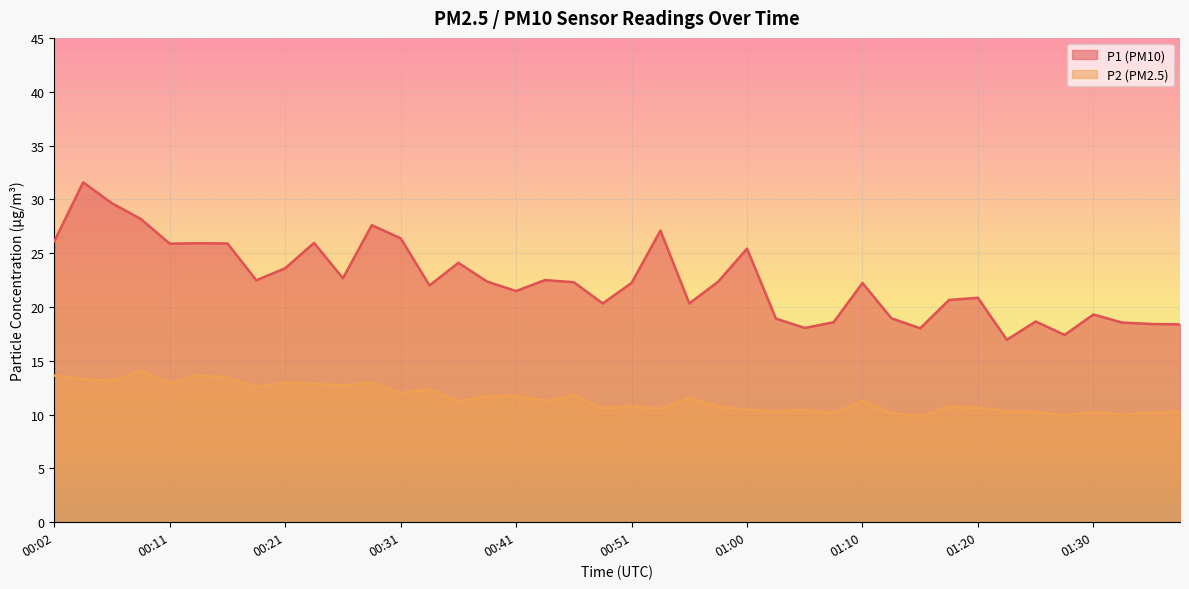

What position from the left is 01:03?

26